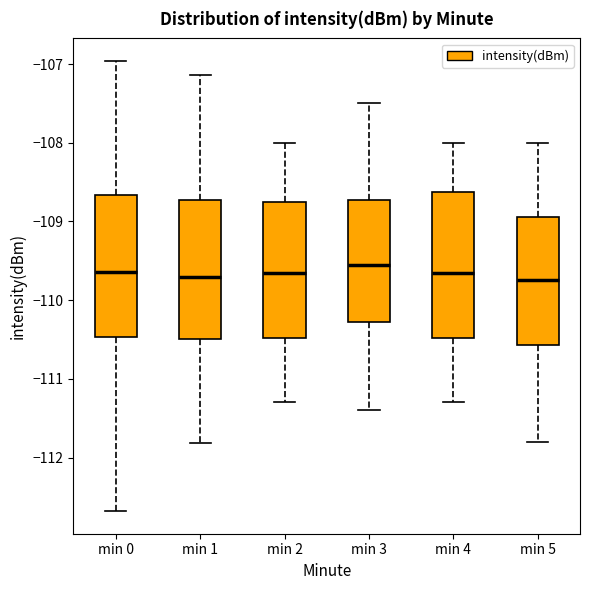

Reading left to right, transcribe this box plot: for each box, give where its median line is, the range the box spans, and where its two whiskers end, as read against the y-axis. The values are not printed on the chart, so give them approximately, as read against the axis.

min 0: median -109.6, box -110.5 to -108.7, whiskers -112.7 to -107.0
min 1: median -109.7, box -110.5 to -108.7, whiskers -111.8 to -107.1
min 2: median -109.6, box -110.5 to -108.7, whiskers -111.3 to -108.0
min 3: median -109.5, box -110.3 to -108.7, whiskers -111.4 to -107.5
min 4: median -109.6, box -110.5 to -108.6, whiskers -111.3 to -108.0
min 5: median -109.7, box -110.6 to -108.9, whiskers -111.8 to -108.0